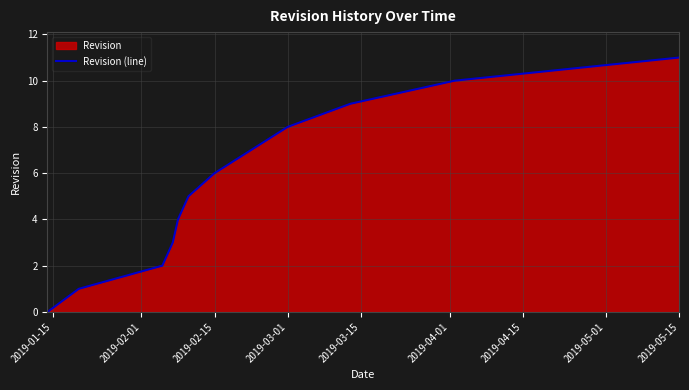

What is the maximum value shown in the chart?

11